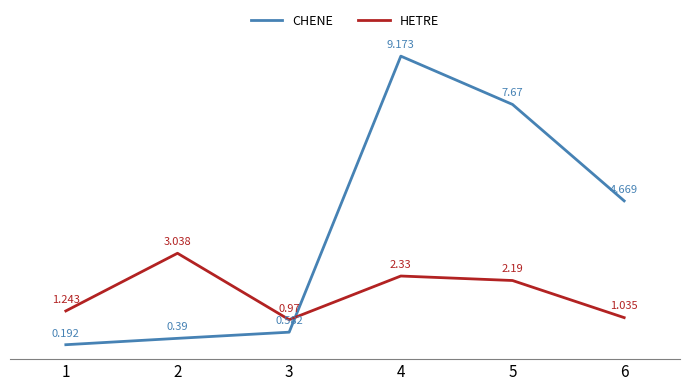

Which series has the widest spread of values?

CHENE